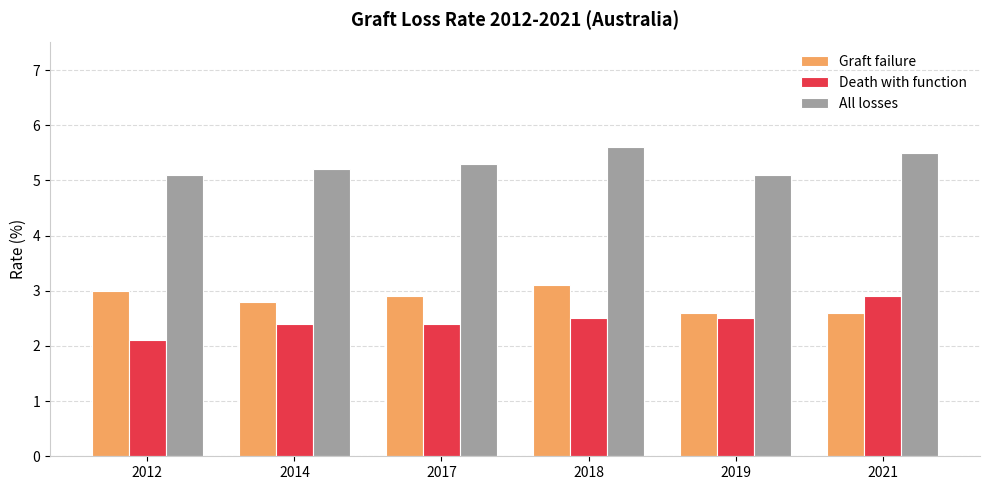

At which category is the sum across all series the highest?

2018